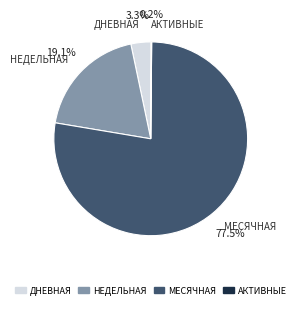

Is there a majority slice in this chart?

Yes